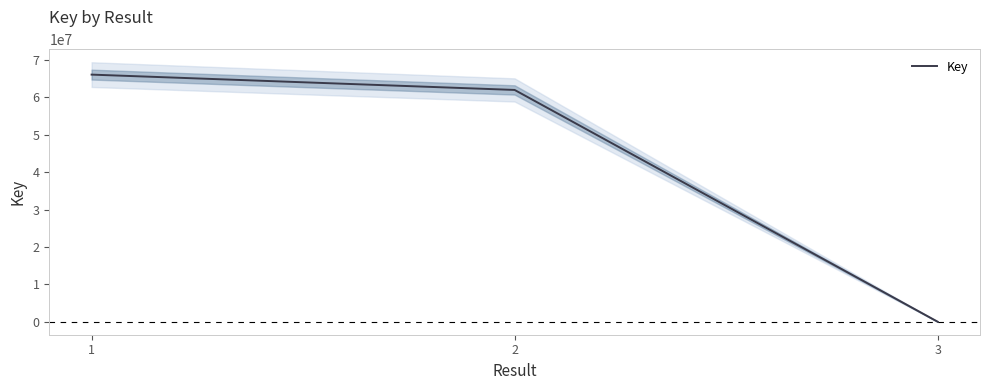

How many data points are above 61977620?

1